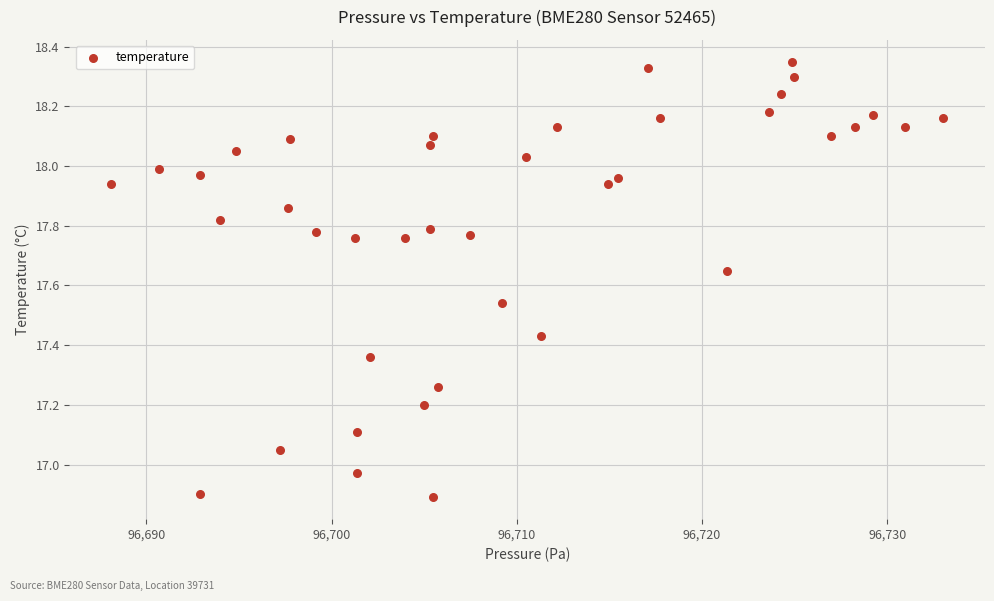

What is the range of X values (max minus min)?

44.9